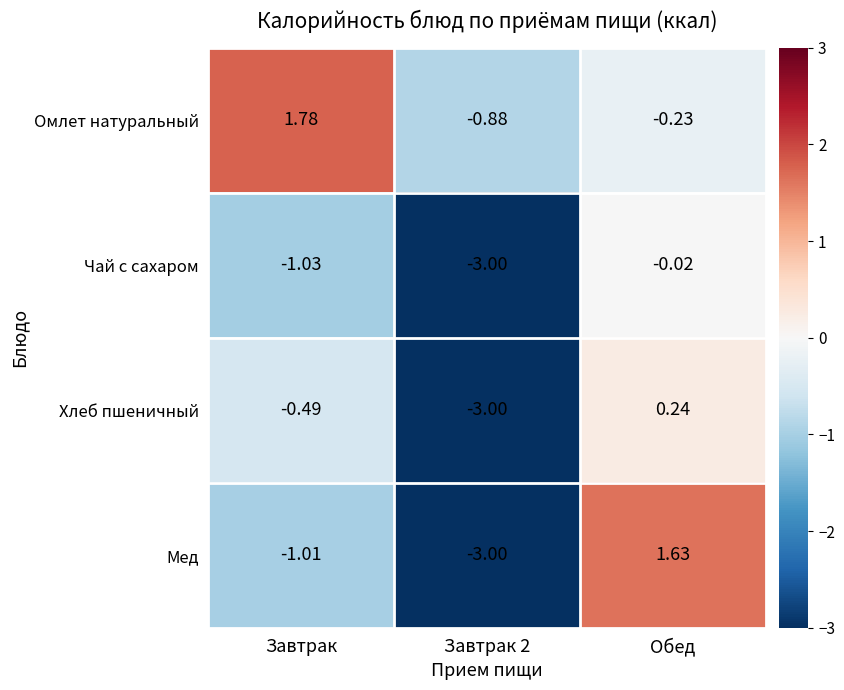

At which label is Чай с сахаром closest to -1?

Завтрак